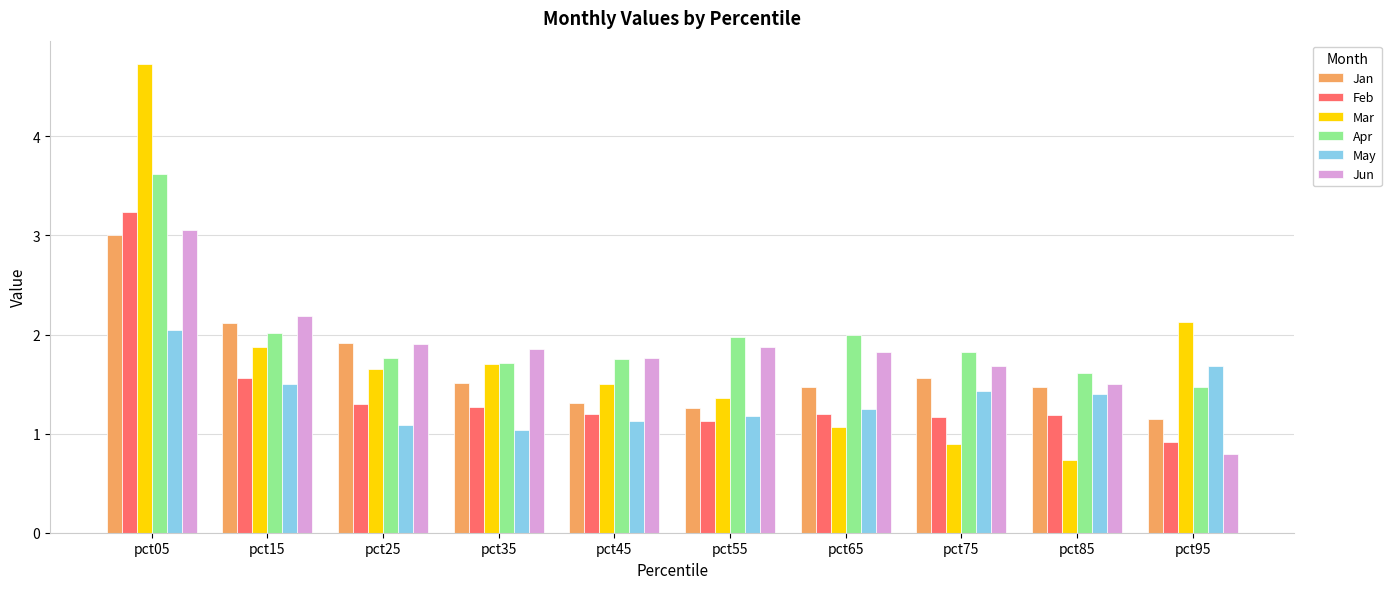

What is the greatest value displayed?

4.7